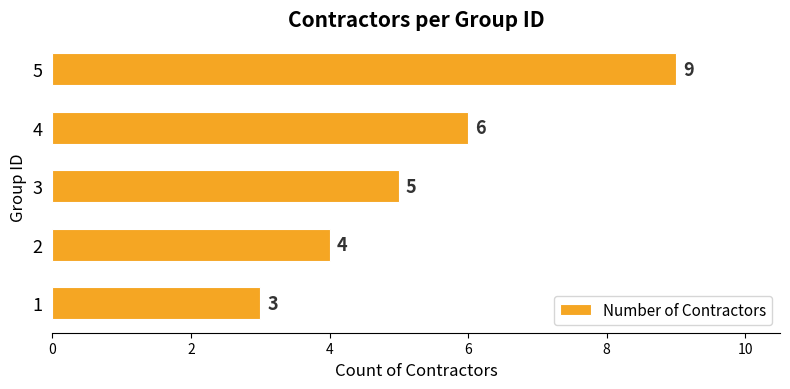

What is the average value?

5